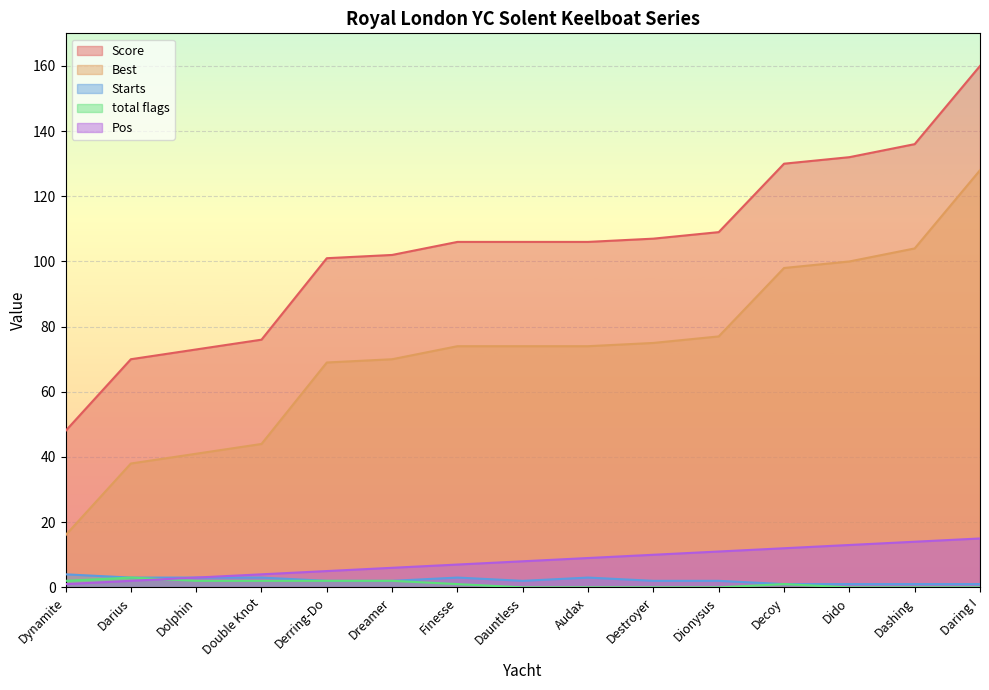

What is the maximum value shown in the chart?

160